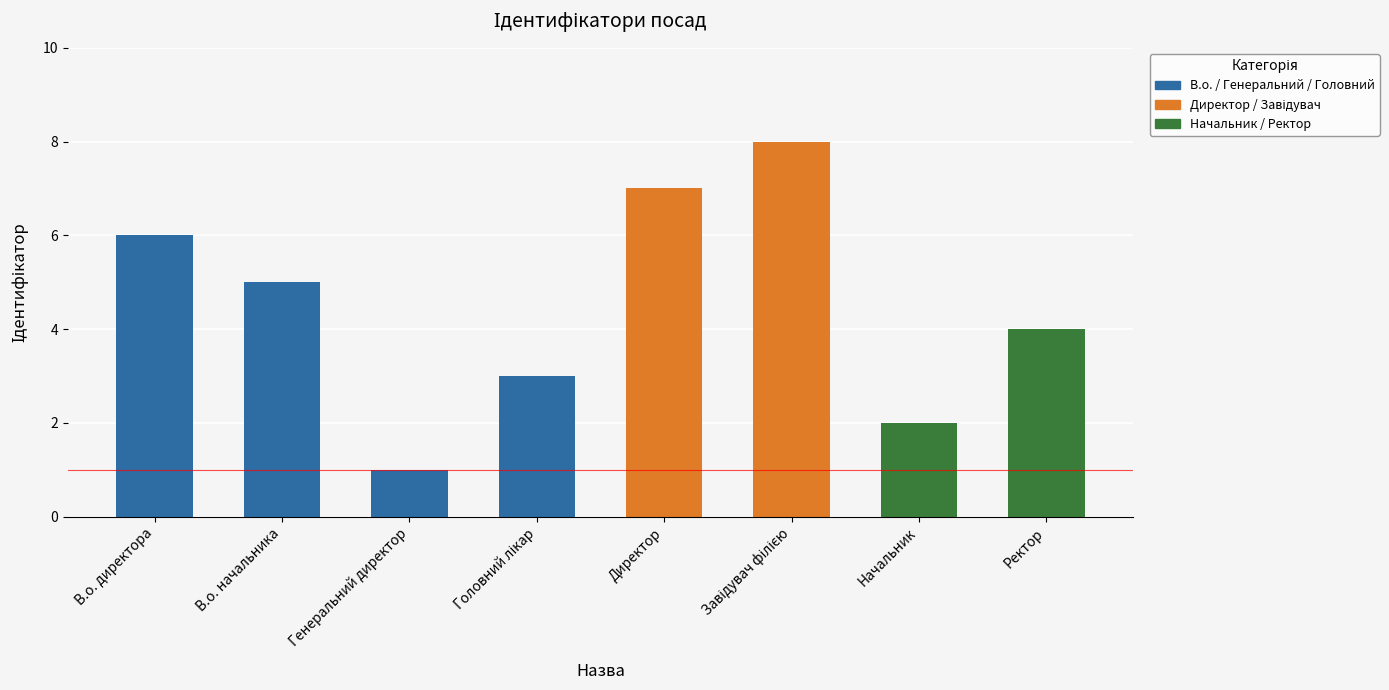

At which category does the chart reach its minimum across all series?

Генеральний директор